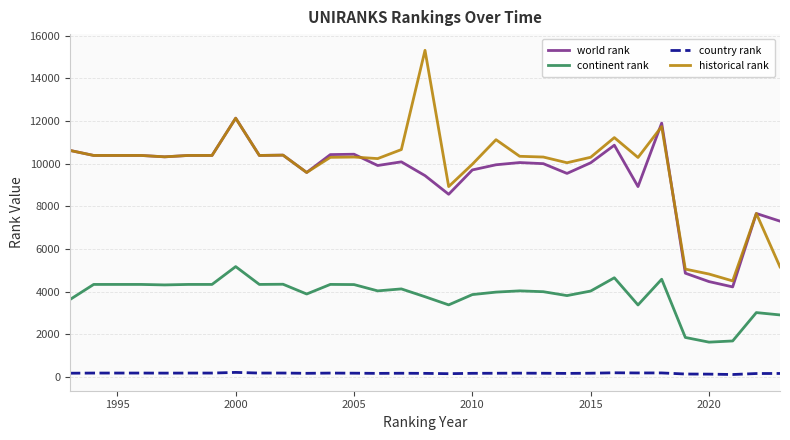

True or false: continent rank and historical rank cross at least once.

False